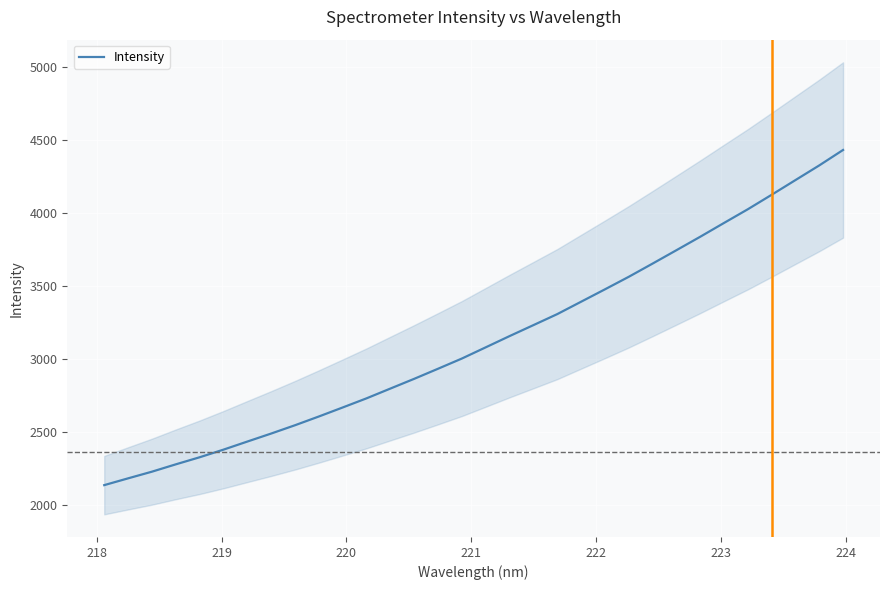

Is it true that the value at 29 is 2160.0?

False